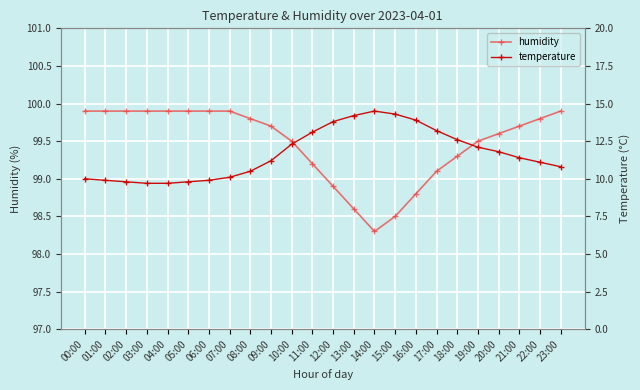

In humidity, how many points are lower than both neighbors (excluding endpoints)?

1